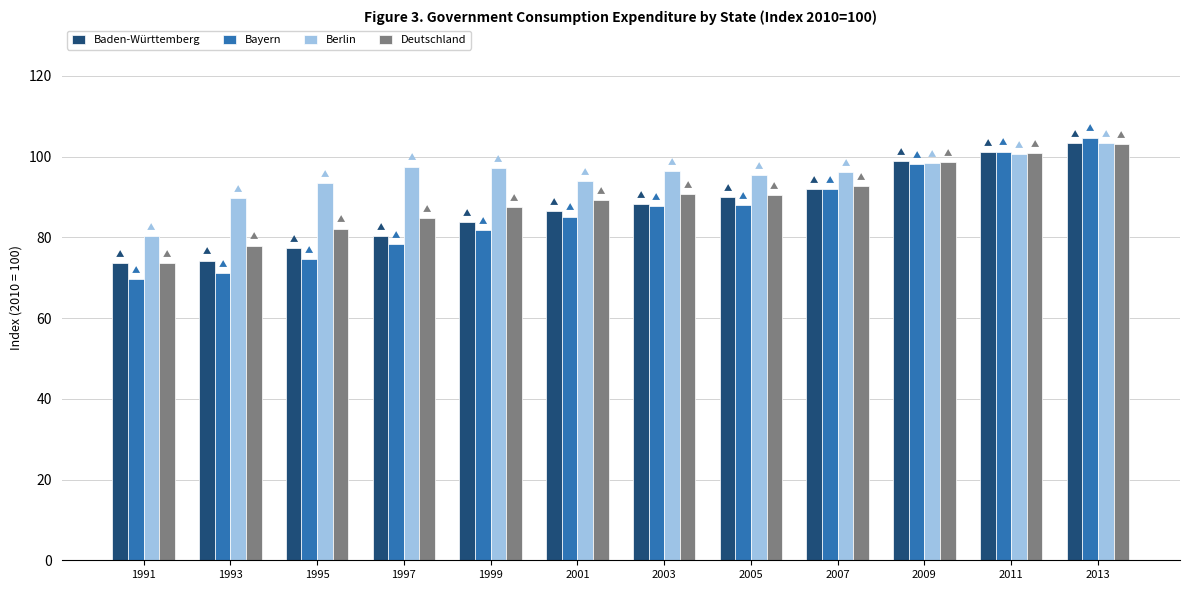

List the series in order of their overall mean, lowest first.

Bayern, Baden-Württemberg, Deutschland, Berlin